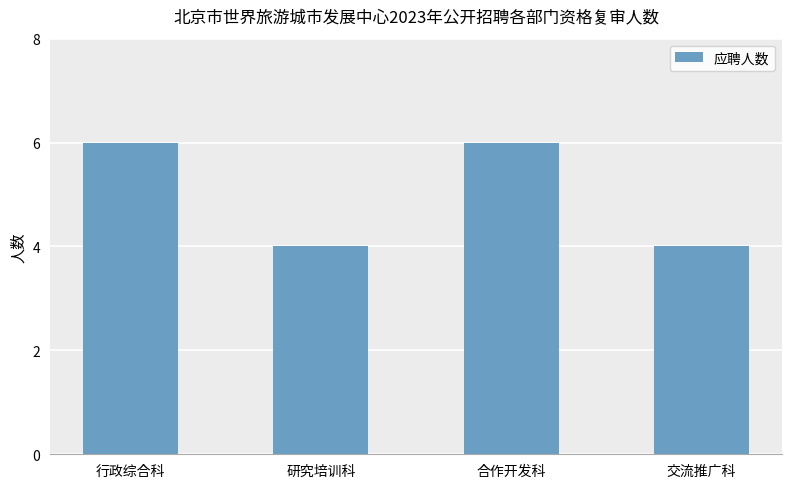

What is the approximate value at 行政综合科?

6